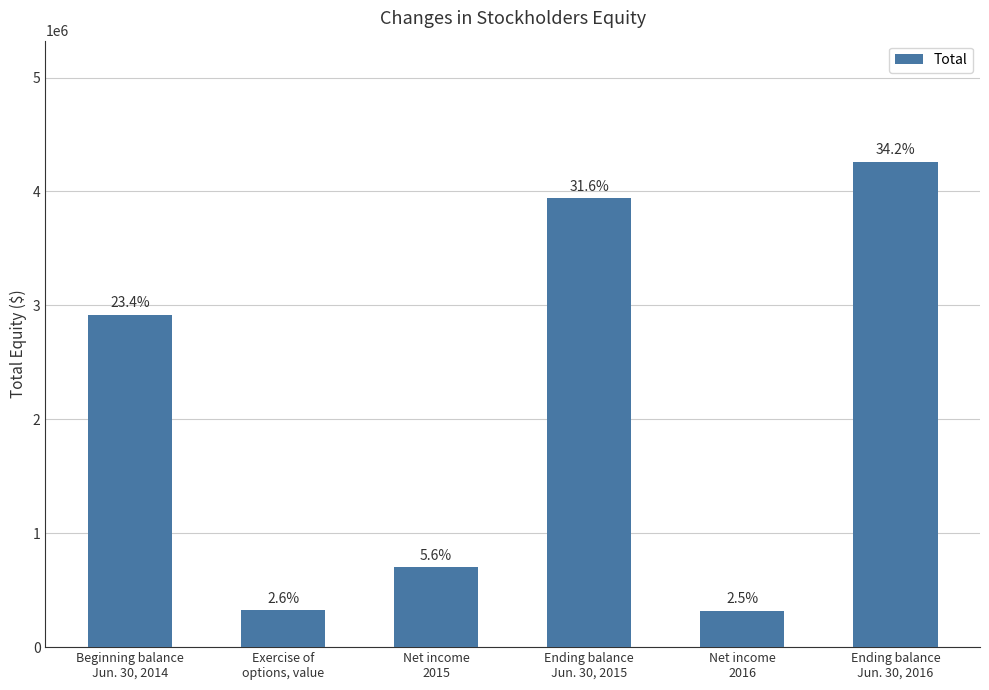

Reading left to right, transcribe all the data shown in this chart.

2915244	325250	701581	3942075	317005	4259080